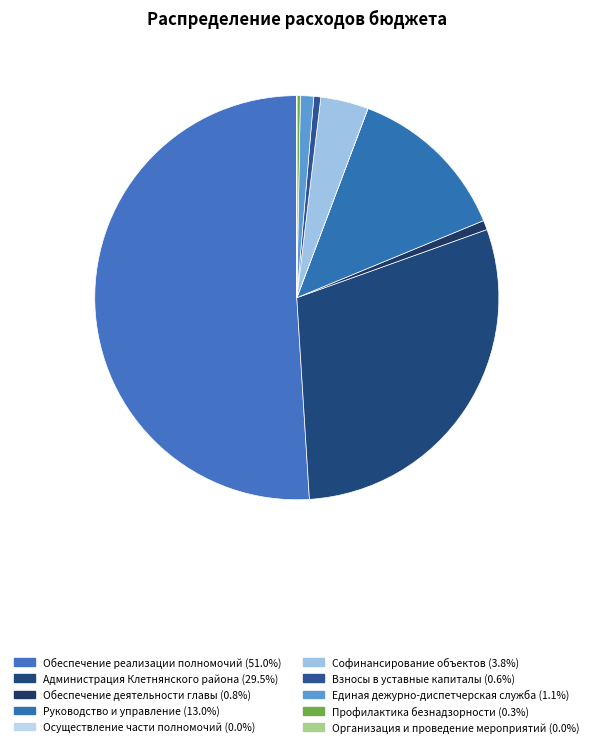

To the nearest percent, what is the difference between the Администрация Клетнянского района and Единая дежурно-диспетчерская служба slice percentages?

28%